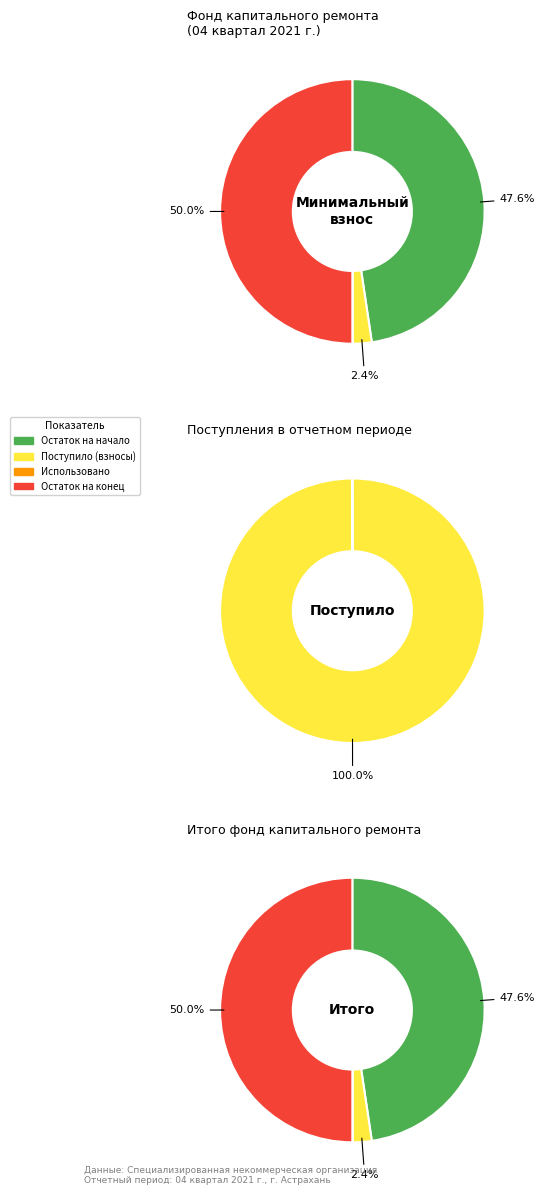

How many segments does this pie chart have?

4